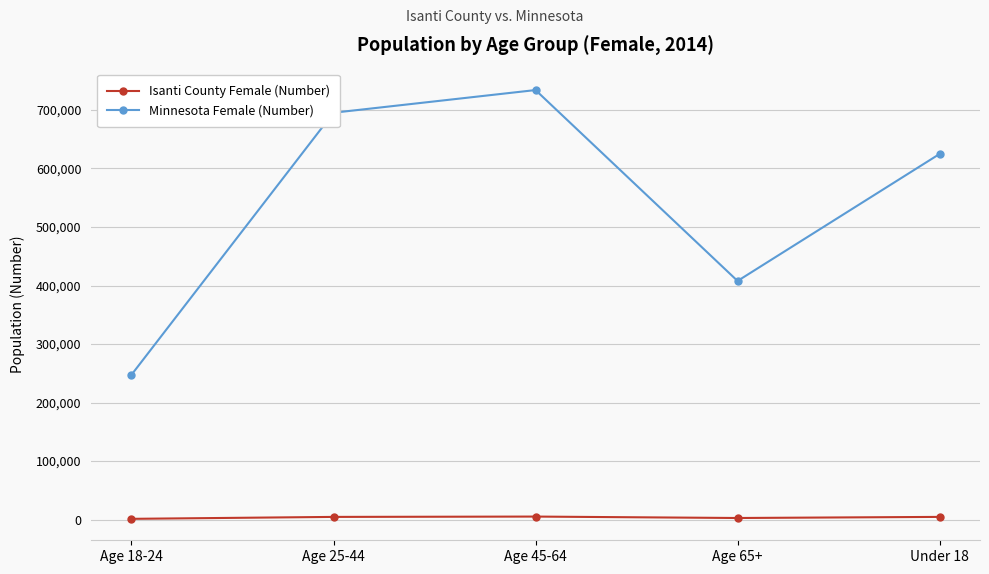

Which series has the largest total across all categories?

Minnesota Female (Number)